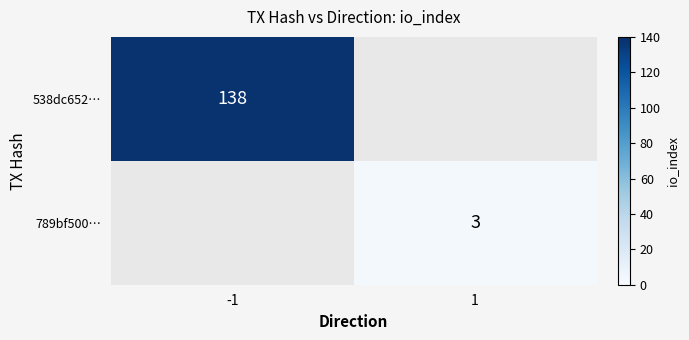

What is the maximum value shown in the chart?

138.0